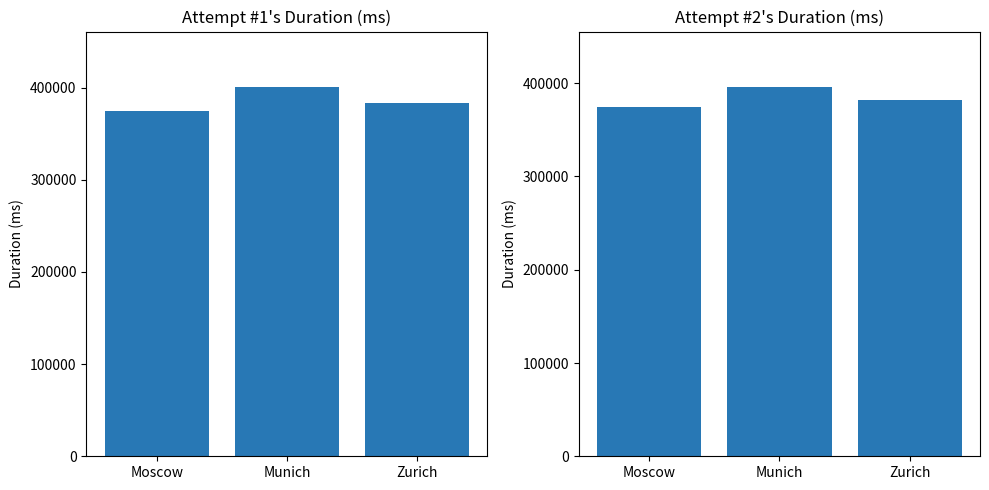

True or false: Attempt #1's Duration (ms) has a value of 400730 at Munich.

True